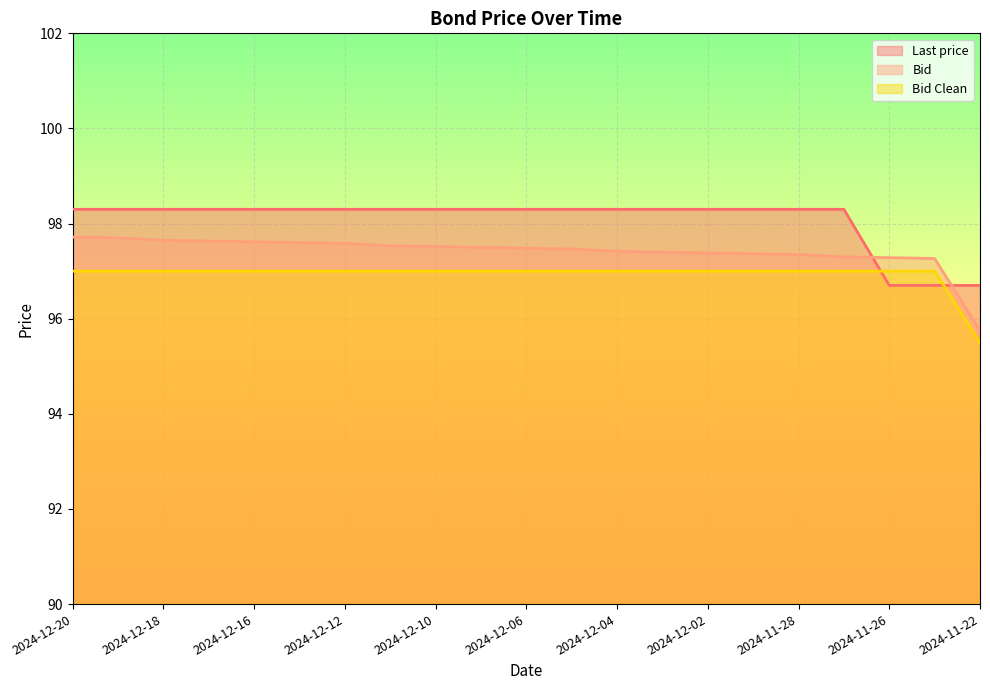

What is the sum of all Bid values?

2045.5